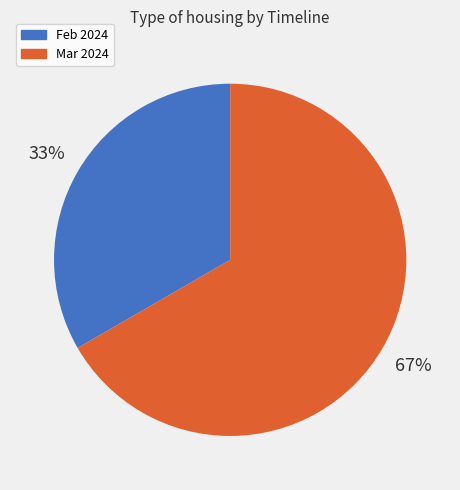

Do Feb 2024 and Mar 2024 together represent more than half of the pie?

Yes